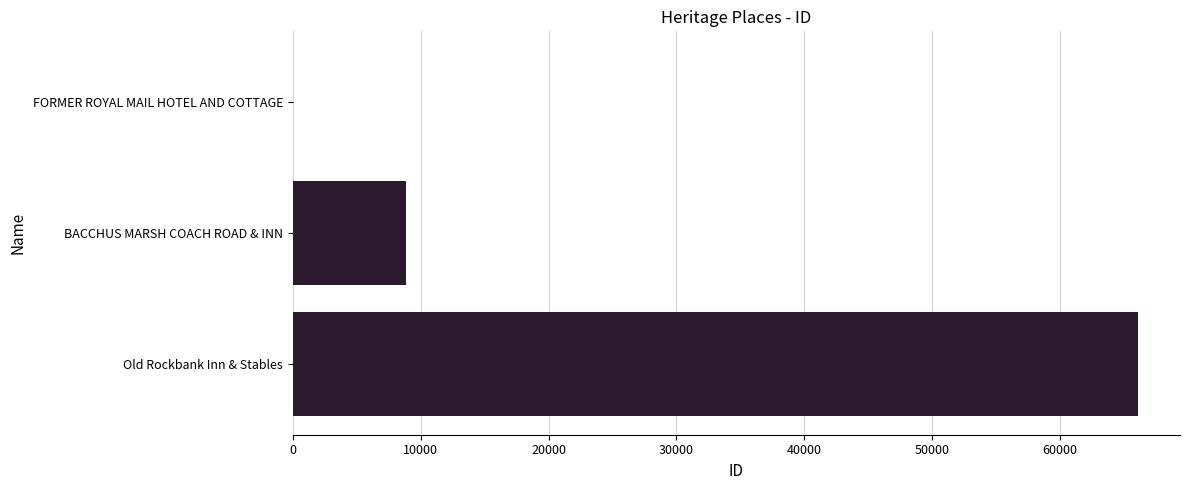

The value at Old Rockbank Inn & Stables is 29238. True or false?

False